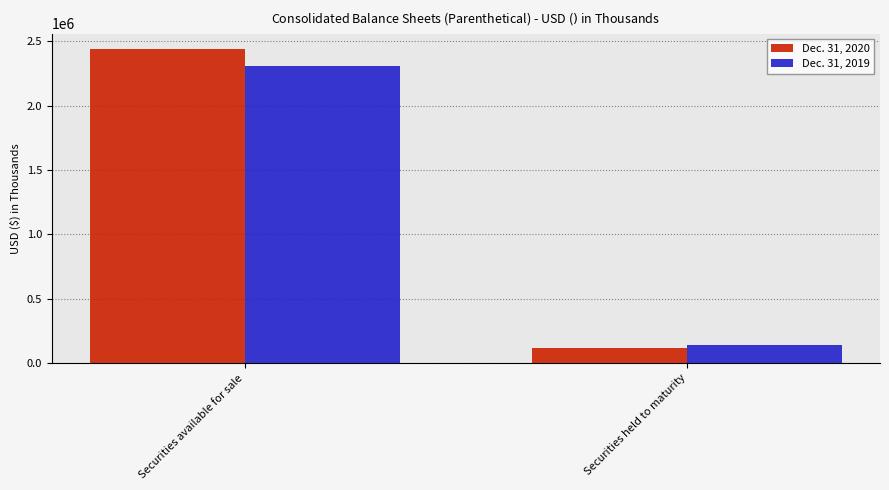

At which label does Dec. 31, 2019 reach its peak?

Securities available for sale